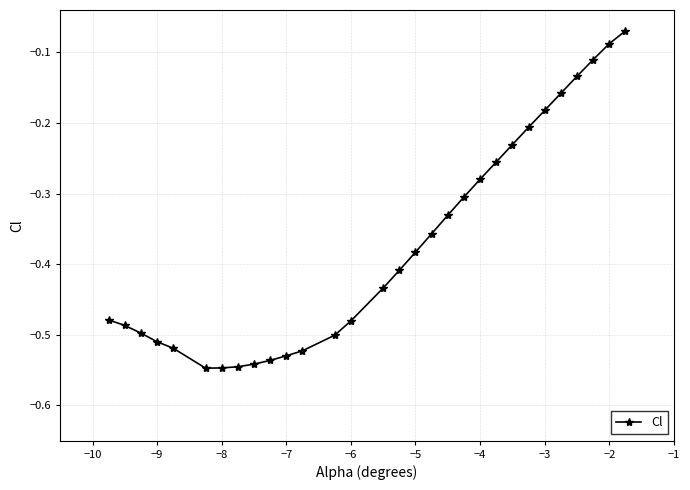

What is the difference between the maximum and minimum values?

0.5